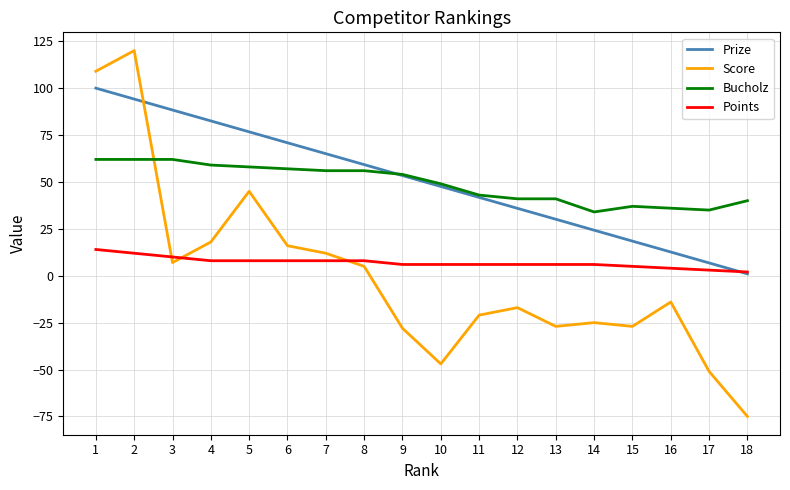

Rank the series by their maximum value, from highest to lowest.

Score, Prize, Bucholz, Points